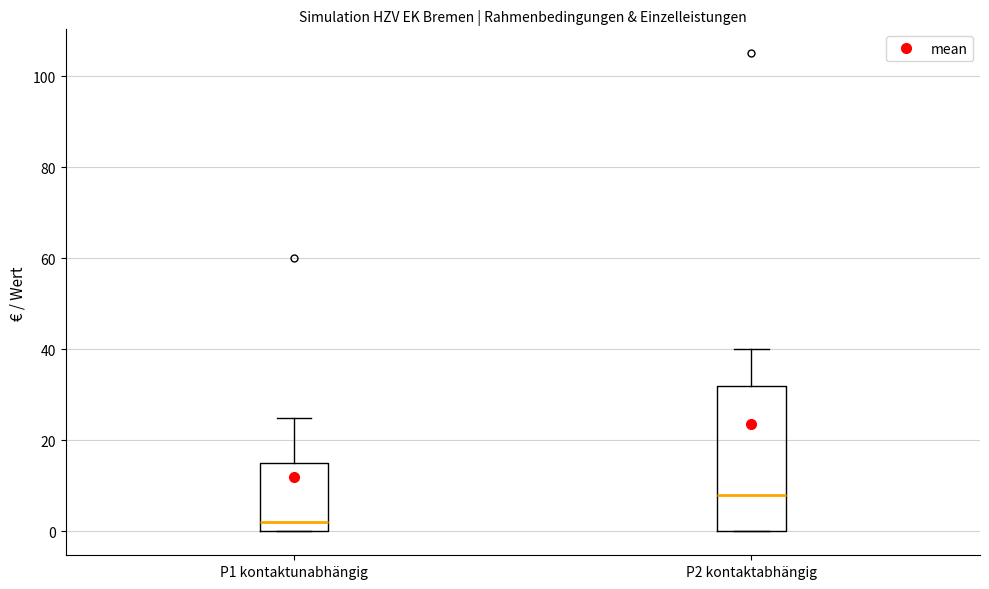

Which box is the tallest, from its lower edge to its upper edge?

P2 kontaktabhängig